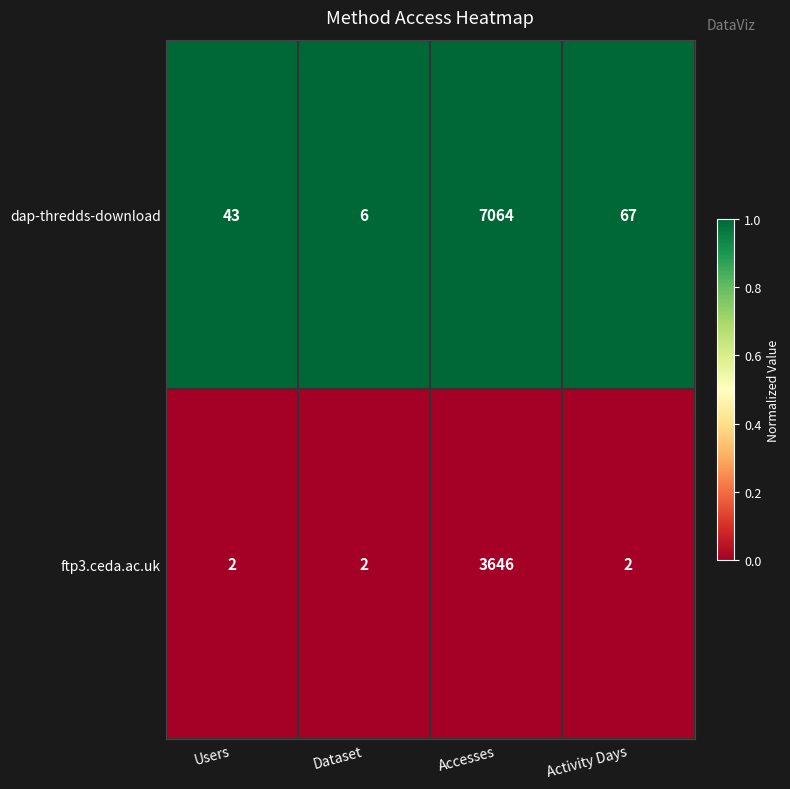

What is the total value across all series at Accesses?

10710